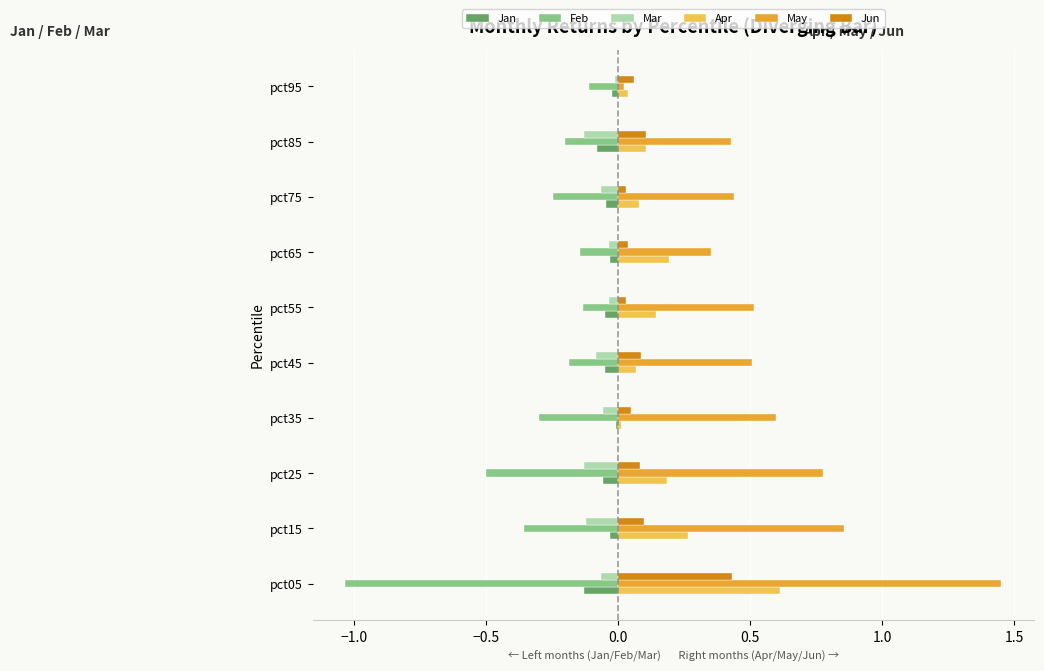

Which series has the largest total across all categories?

May